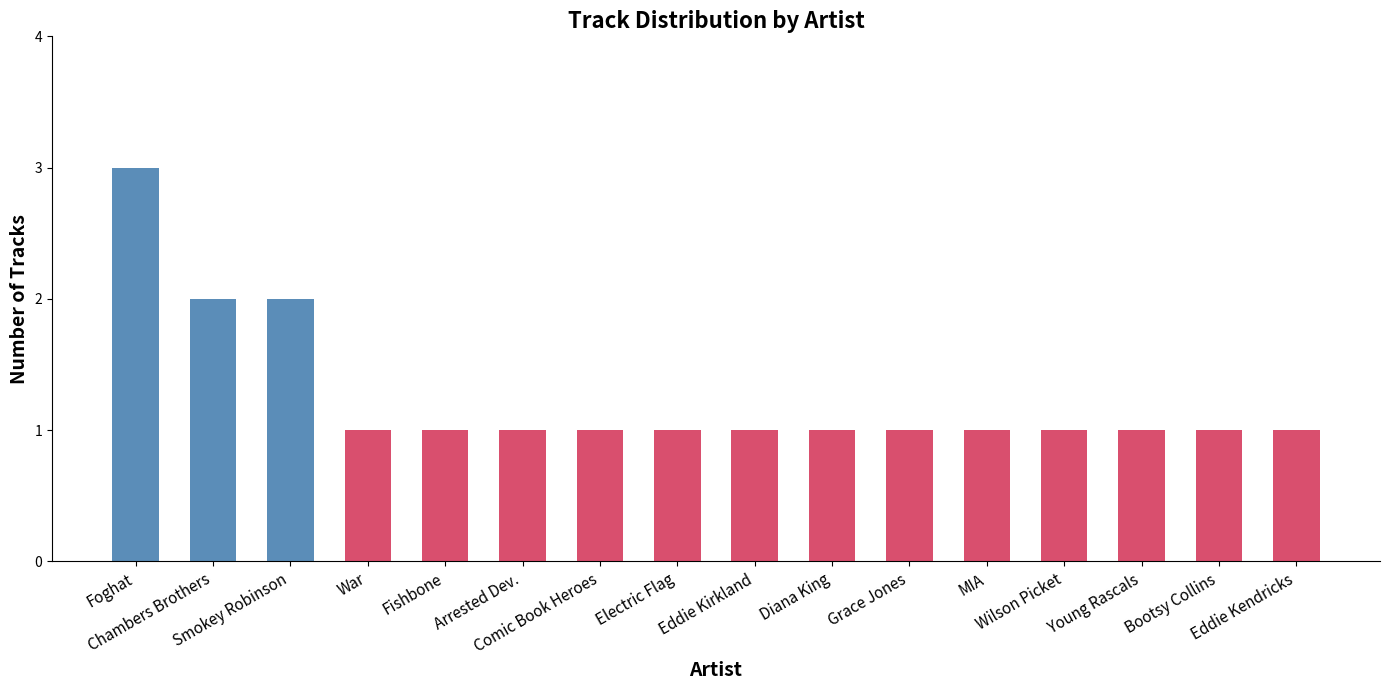

How many distinct data groups are displayed?

1